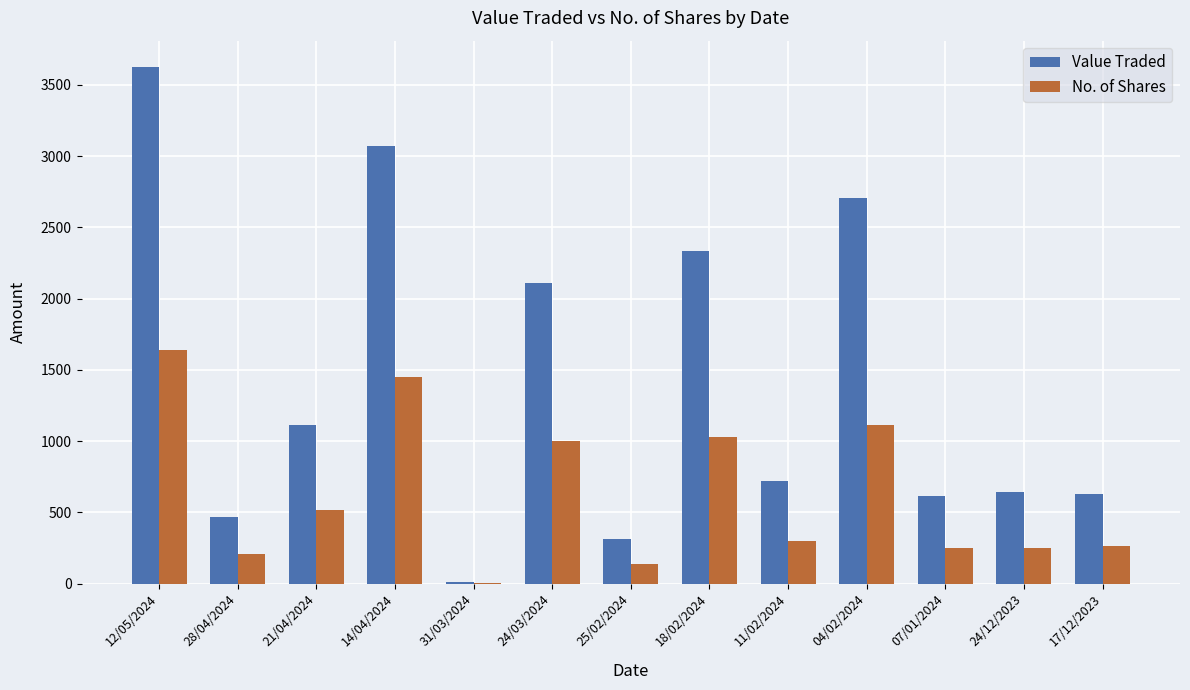

Which series has the largest total across all categories?

Value Traded